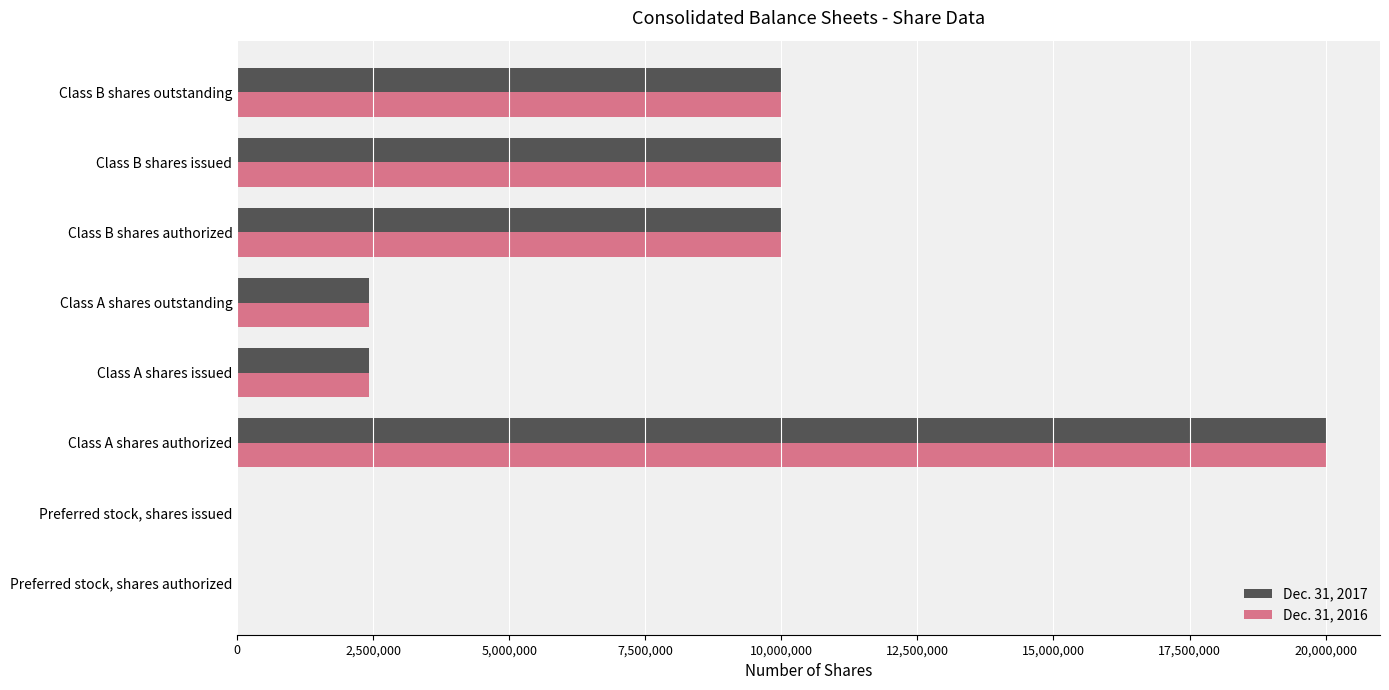

The value of Dec. 31, 2017 at Preferred stock, shares issued is 10271231. True or false?

False